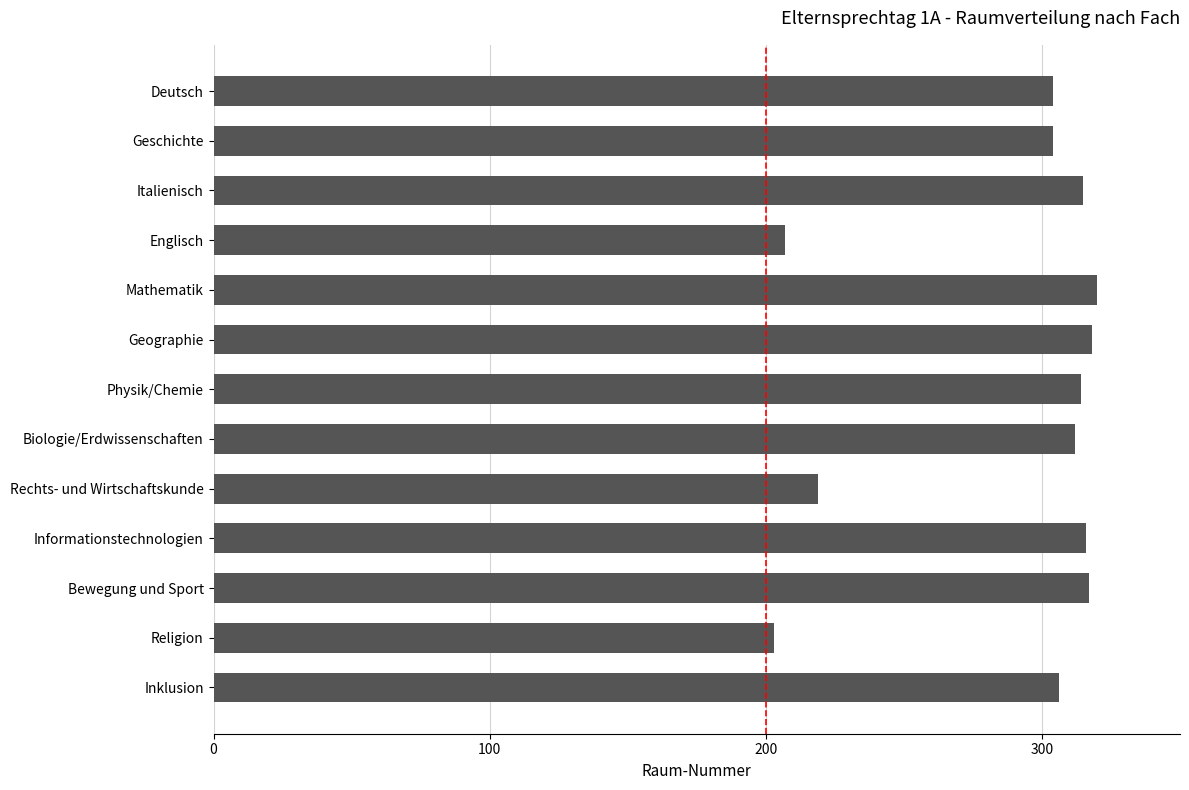

What is the difference between the maximum and minimum values?

117